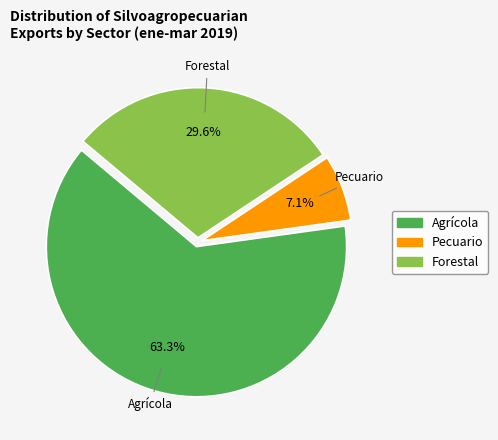

Which category has the biggest portion of the pie?

Agrícola